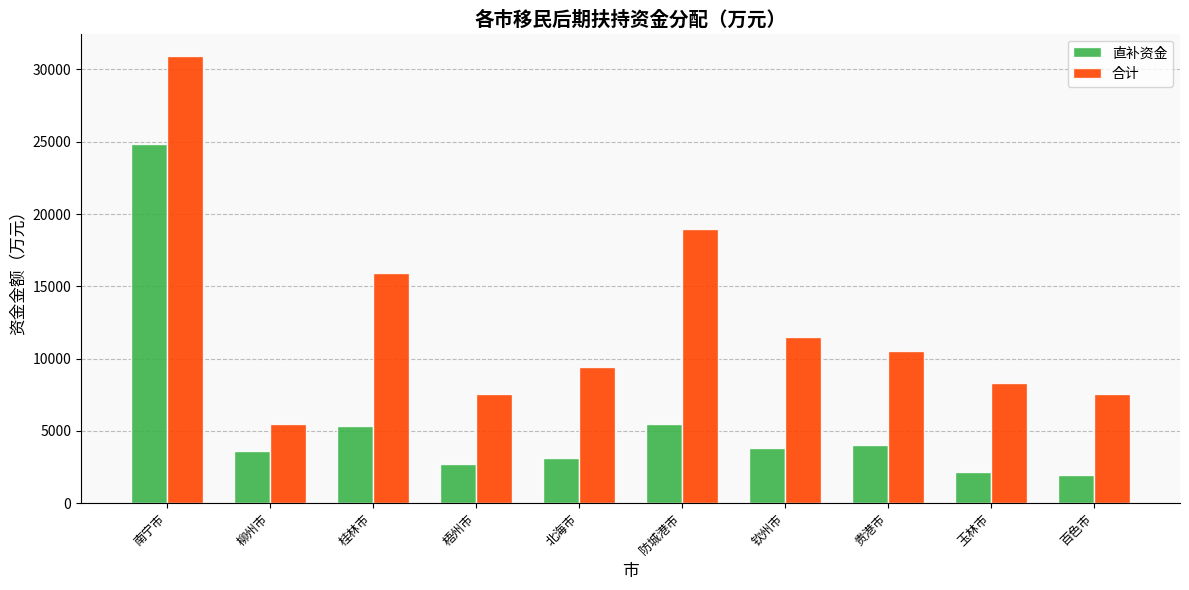

What is the value of the 合计 bar at the 2nd from the left?

5463.1